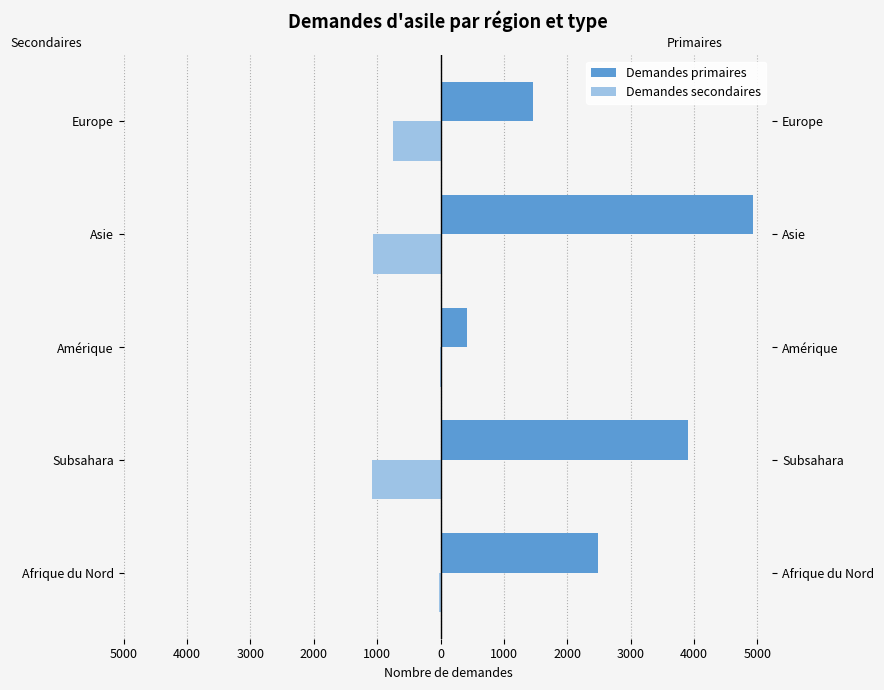

At how many categories does at least one series exceed 2376?

3